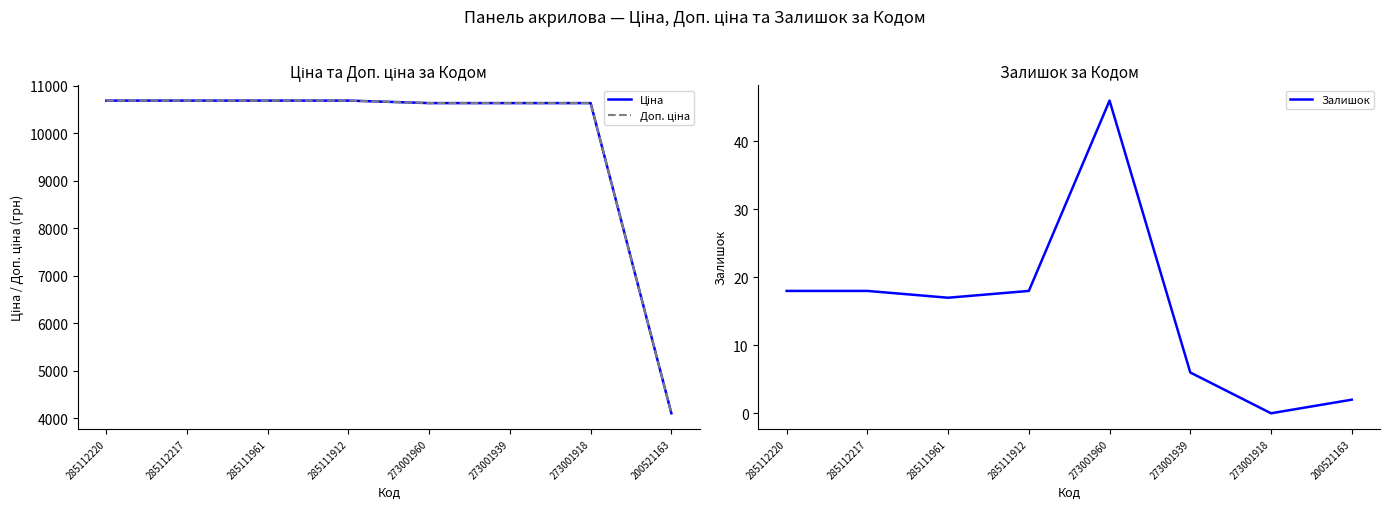

Reading left to right, transcribe all the data shown in this chart.

Ціна: 285112220=10690.9	285112217=10690.9	285111961=10690.9	285111912=10690.9	273001960=10638.2	273001939=10638.2	273001918=10638.2	200521163=4104.5
Доп. ціна: 285112220=10690.9	285112217=10690.9	285111961=10690.9	285111912=10690.9	273001960=10638.2	273001939=10638.2	273001918=10638.2	200521163=4105.0
Залишок: 285112220=18.0	285112217=18.0	285111961=17.0	285111912=18.0	273001960=46.0	273001939=6.0	273001918=0.0	200521163=2.0